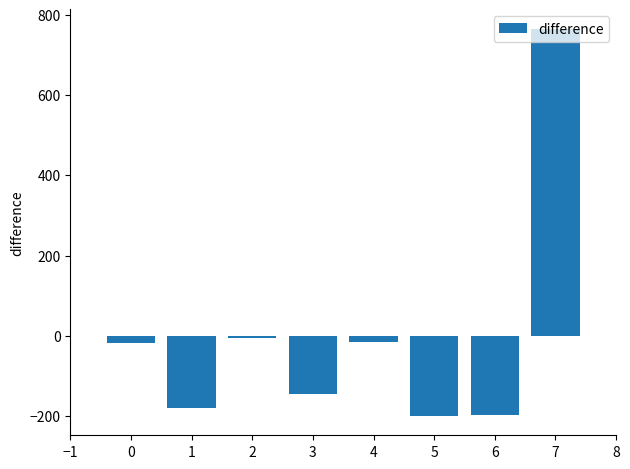

What is the difference between the second highest and minimum values?

195.4